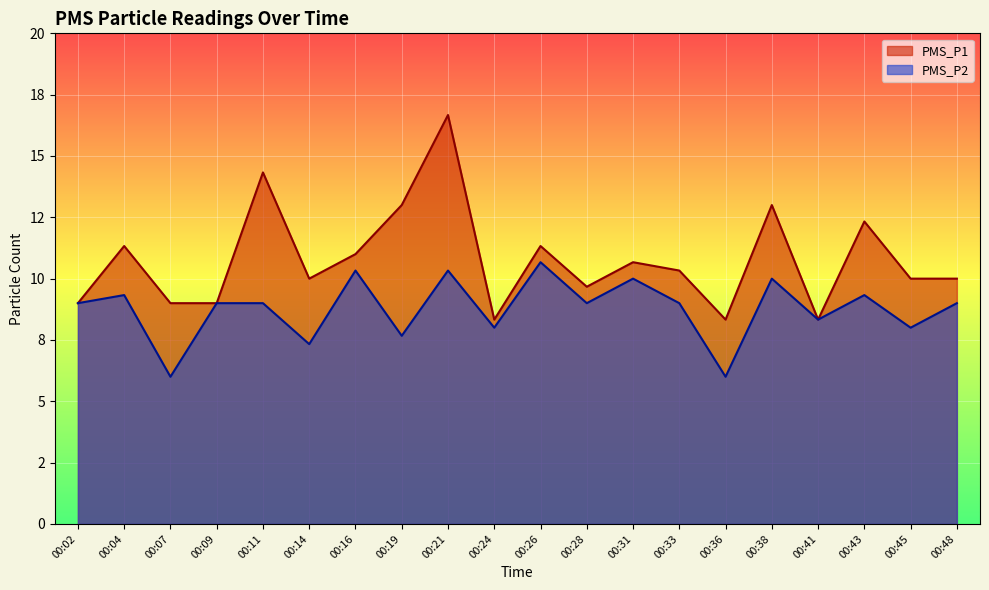

True or false: PMS_P2 and PMS_P1 intersect in this chart.

False